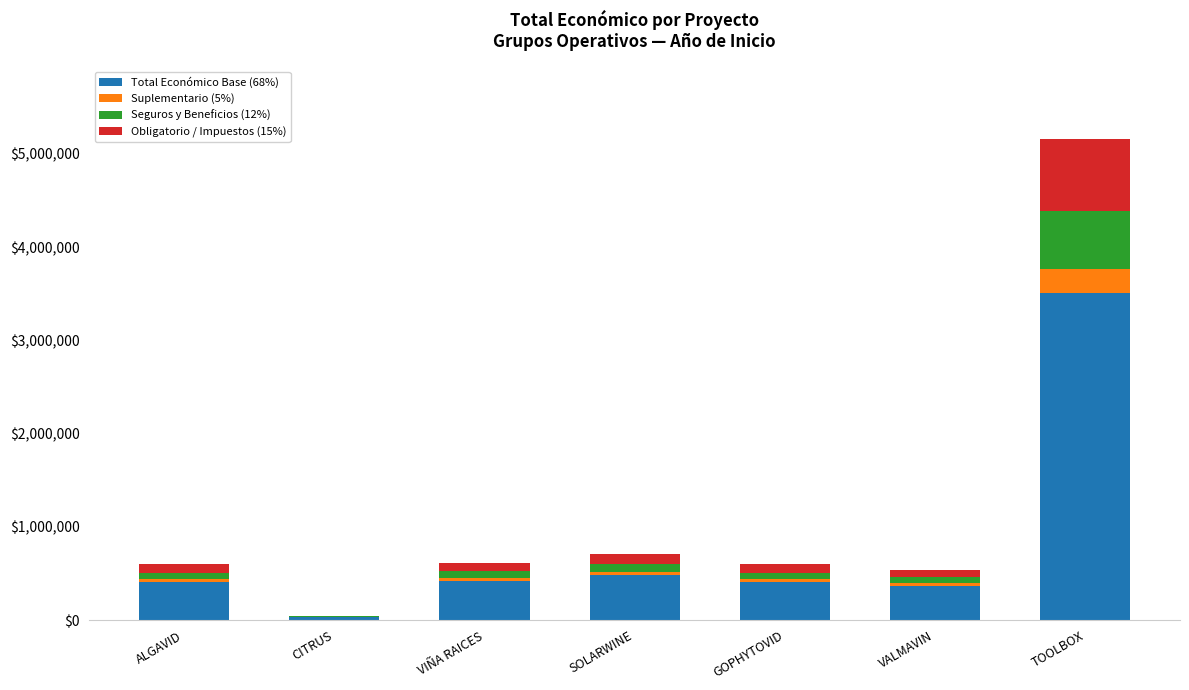

At which category is the sum across all series the highest?

TOOLBOX